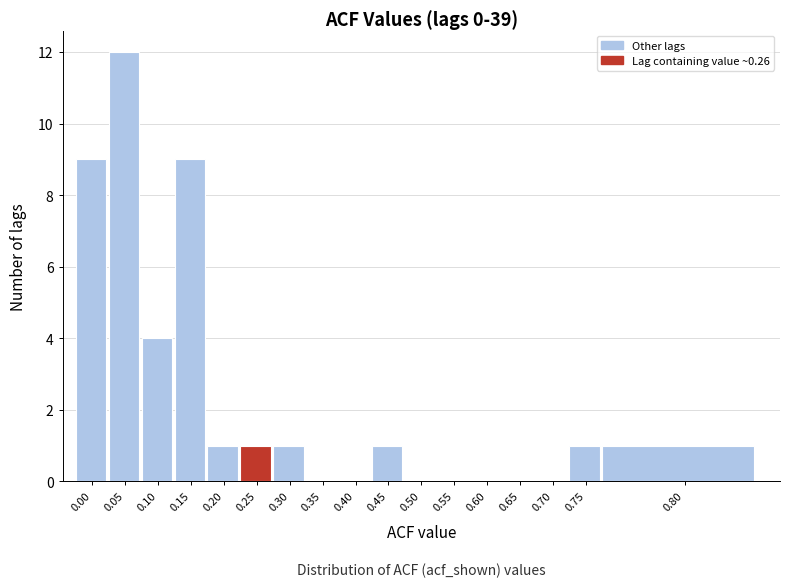

Reading left to right, list all the values displayed in this chart.

0.00=9	0.05=12	0.10=4	0.15=9	0.20=1	0.25=1	0.30=1	0.35=0	0.40=0	0.45=1	0.50=0	0.55=0	0.60=0	0.65=0	0.70=0	0.75=1	0.80=1